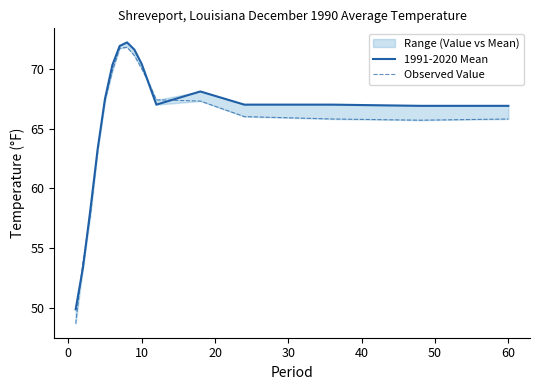

Is it true that Observed Value equals 18.9 at 70?

False